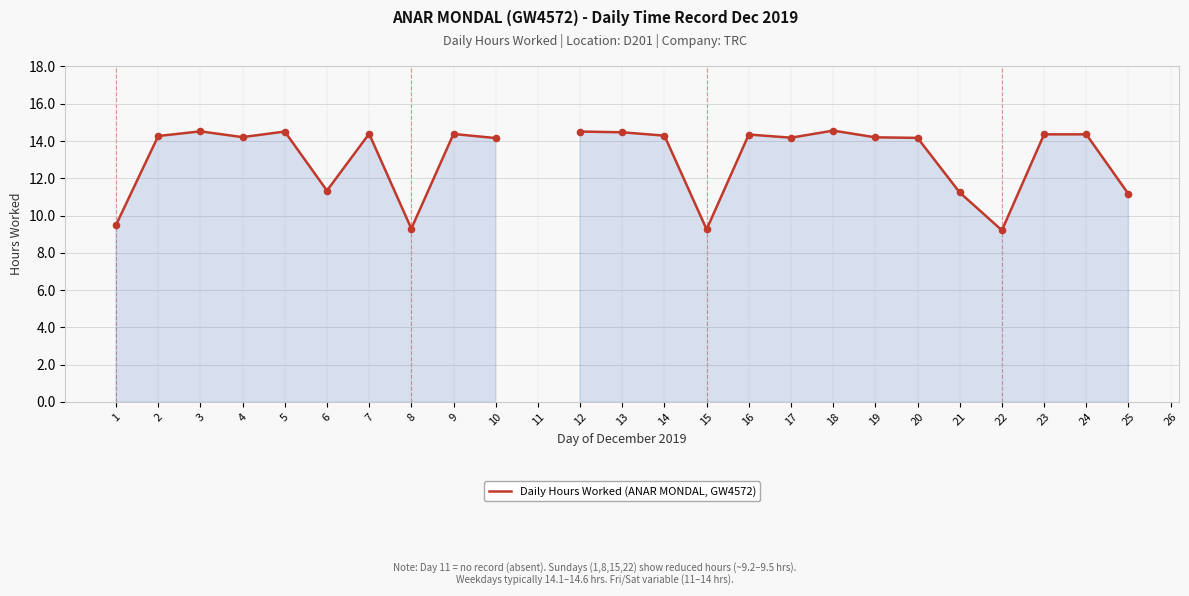

What is the change in value from 21 to 25?

-0.1